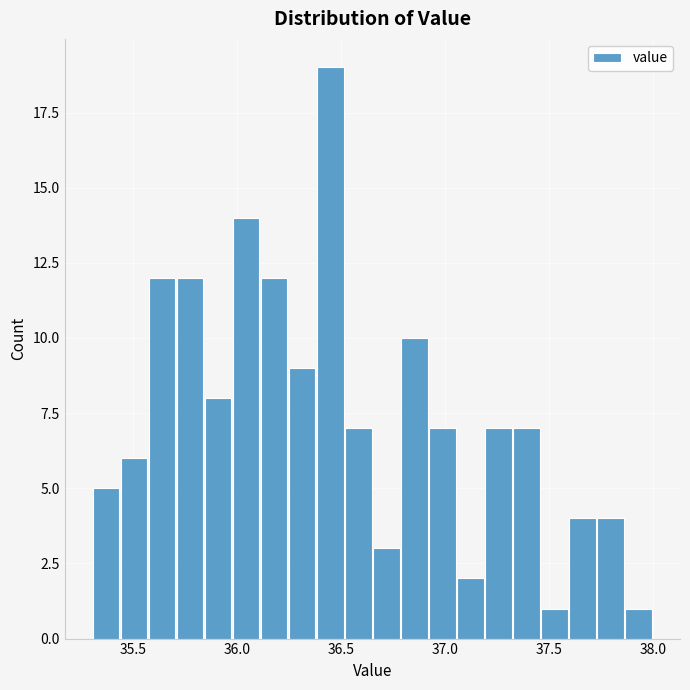

Around what value on the x-axis is the tallest bar? Give the approximate position of its centre, as read against the axis.

36.45